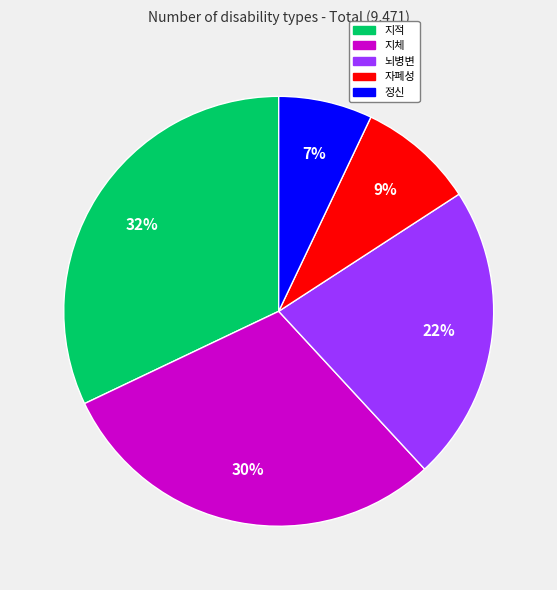

Is there a majority slice in this chart?

No